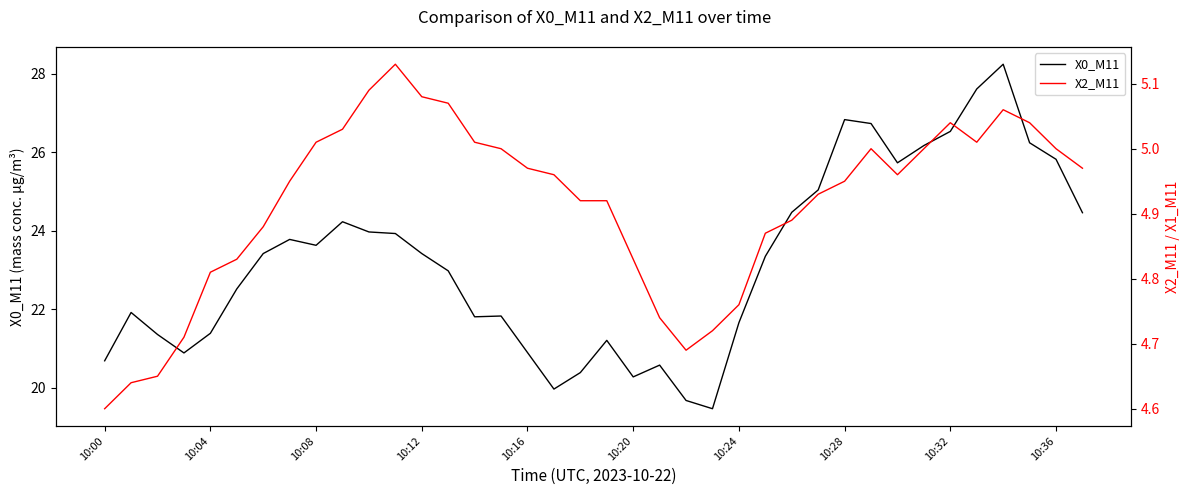

True or false: X0_M11 and X2_M11 intersect in this chart.

False